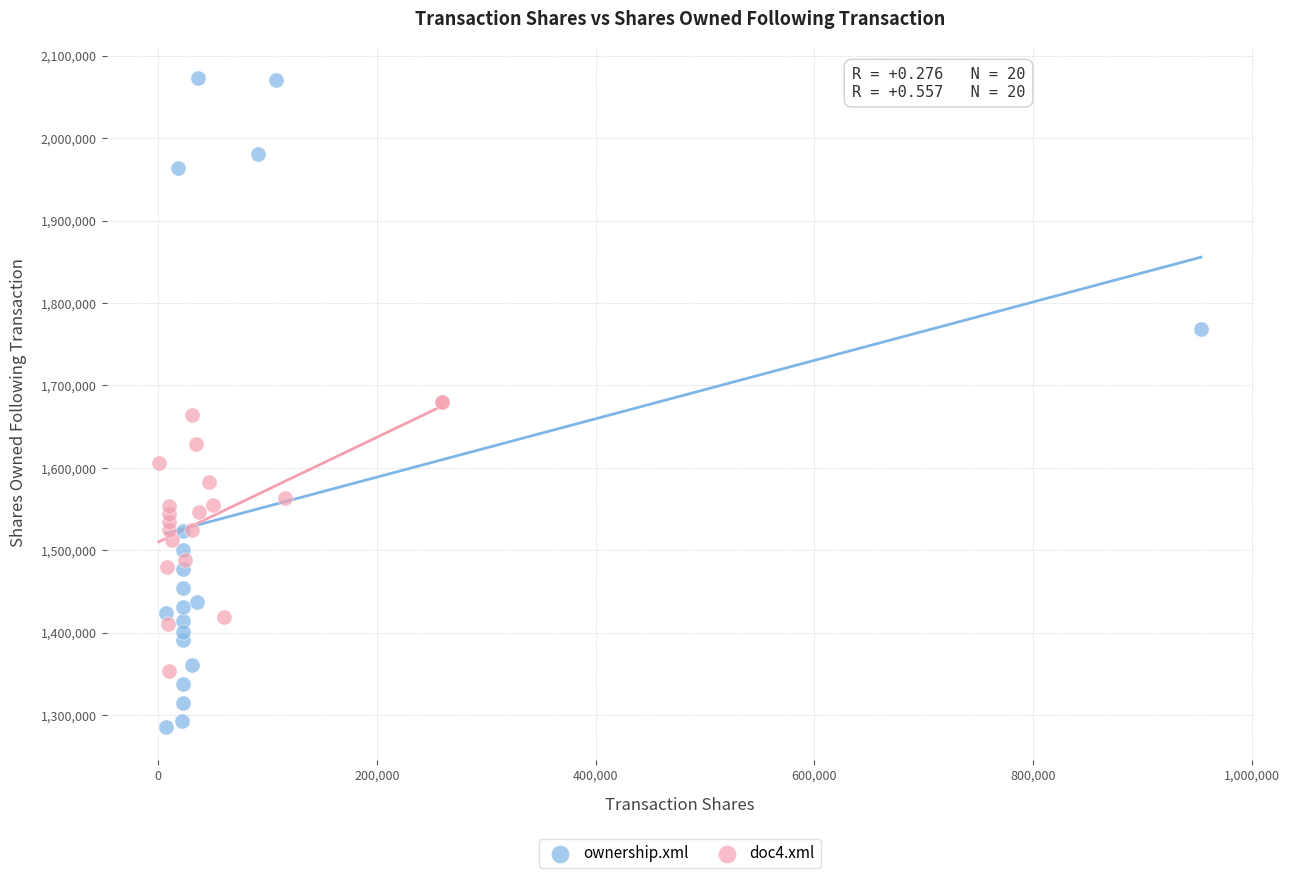

Which series reaches the maximum Y coordinate?

ownership.xml